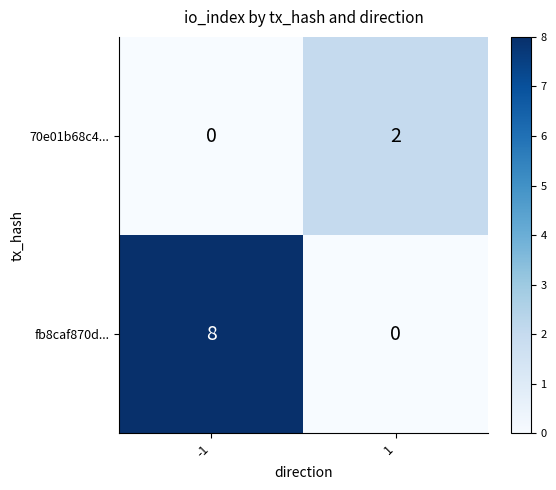

At which category is the sum across all series the highest?

-1